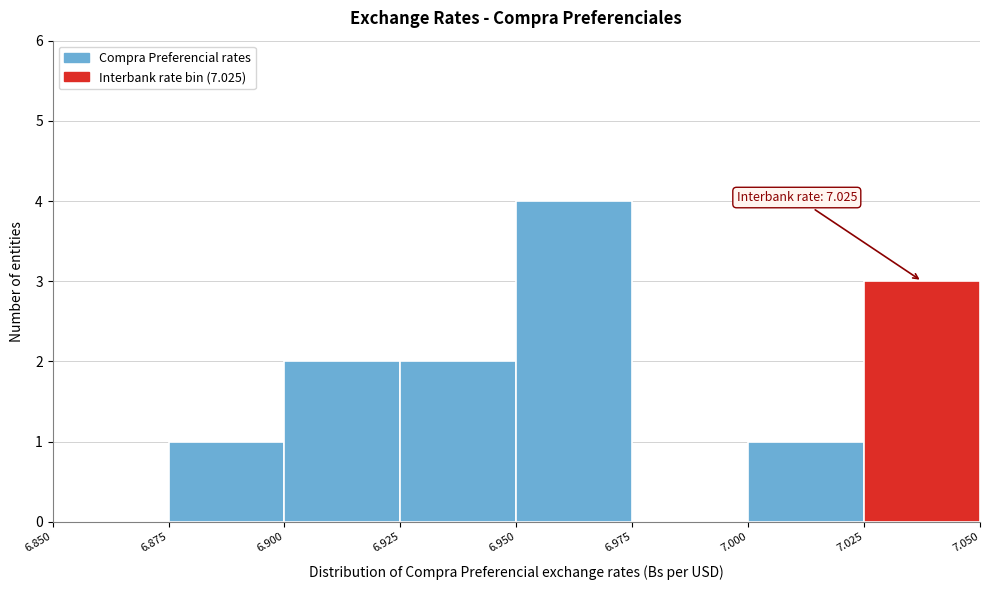

Over which range of the x-axis is the bar tallest?

6.950 to 6.975